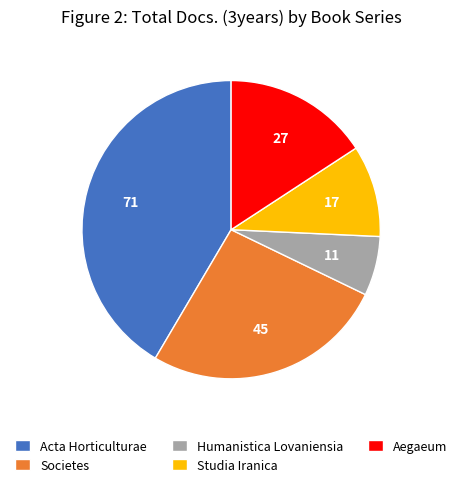

Which has a higher value, Aegaeum or Societes?

Societes